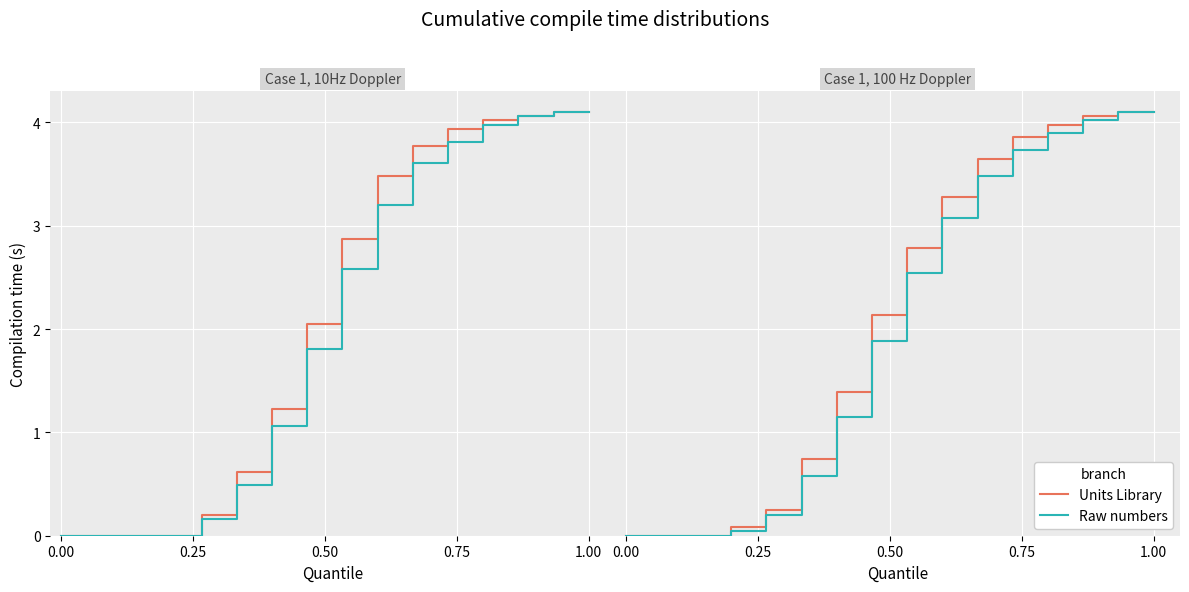

What are all the series names shown in the legend?

Units Library, Raw numbers